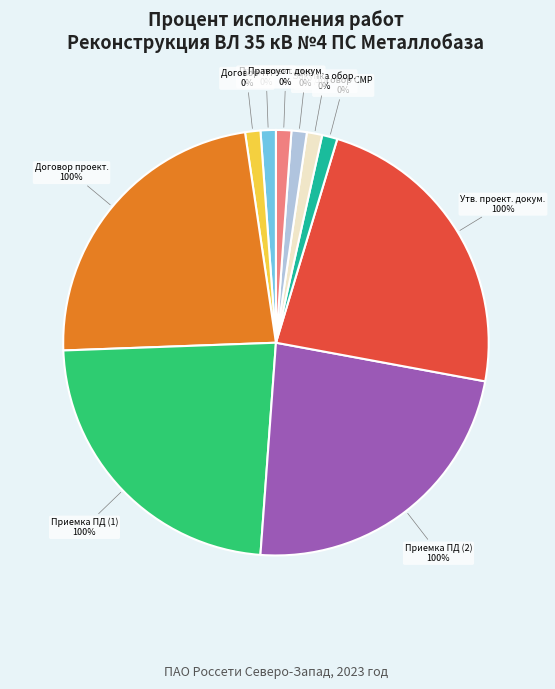

Is the sum of Заключение договора на выполнение СМР and Предпроектный и проектный этап greater than half?

No